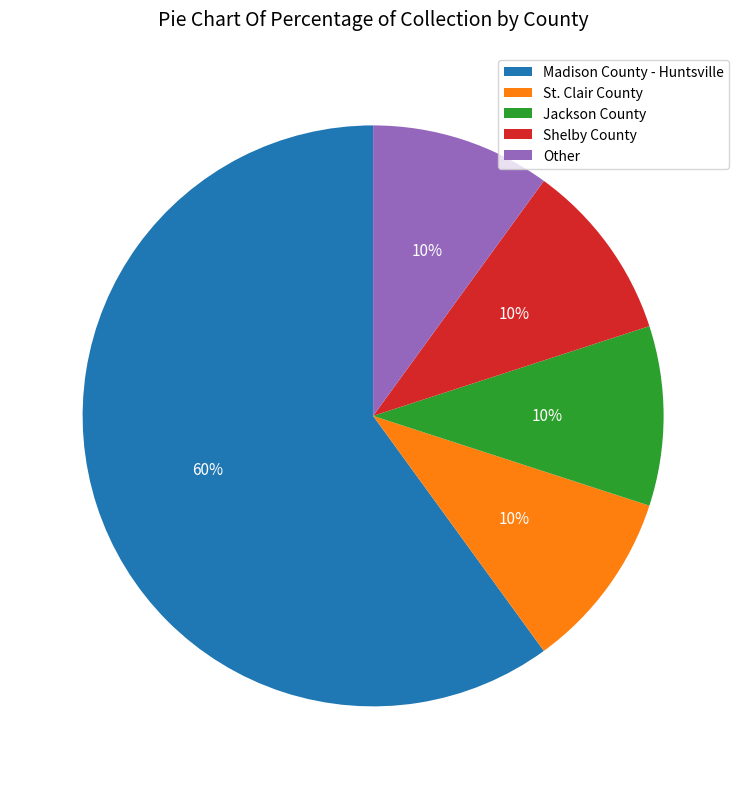

To the nearest percent, what portion does Shelby County represent?

10%